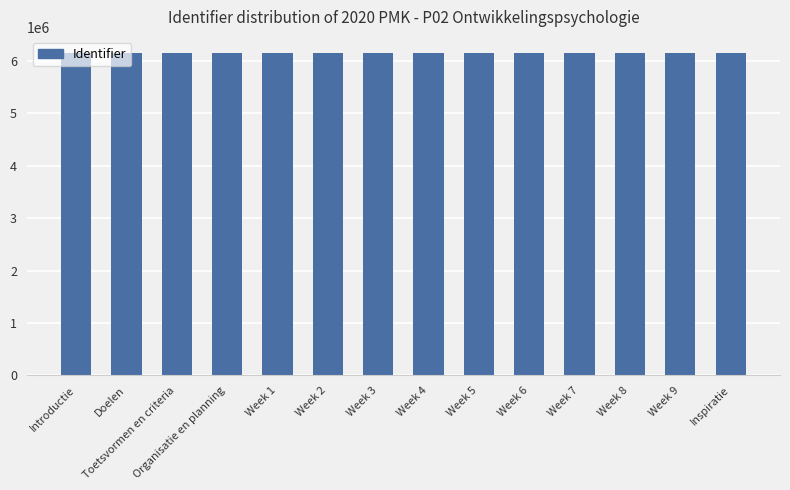

How many bars are there in total?

14